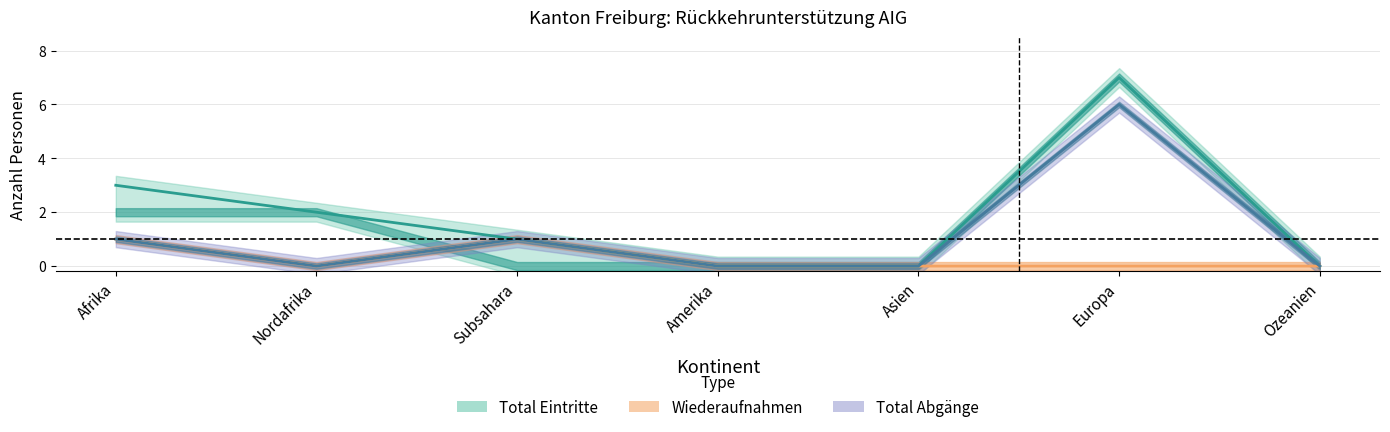

At which category does Beginn reach its first local peak?

Europa